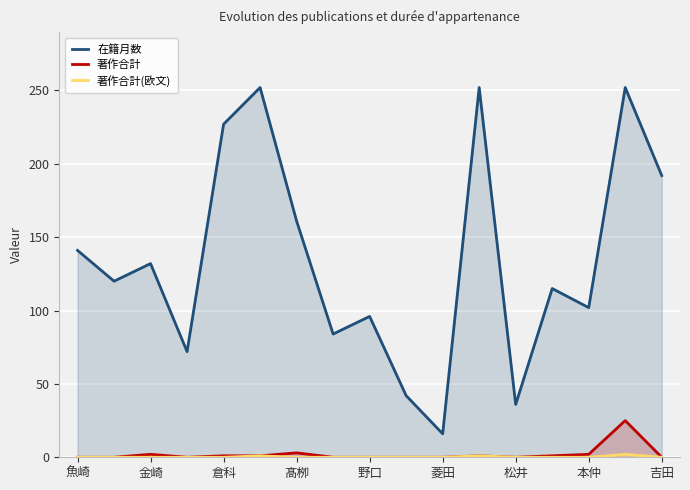

True or false: 著作合計 and 著作合計(欧文) cross at least once.

False